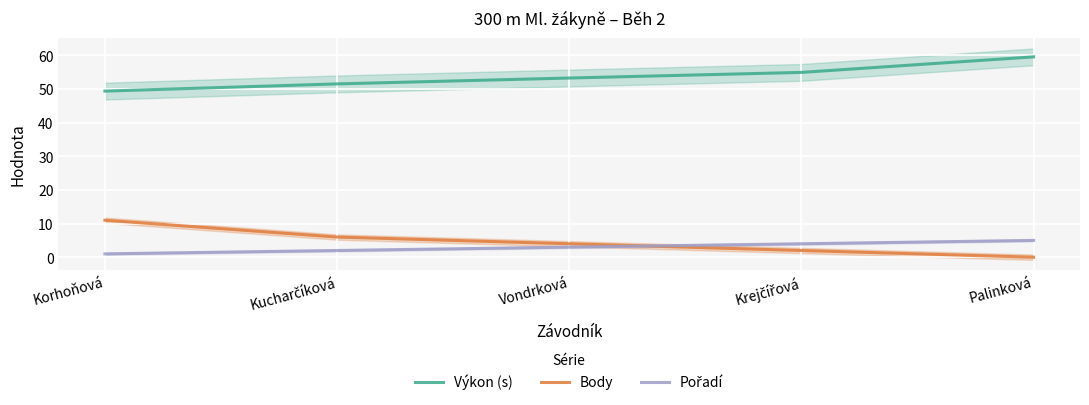

Count the Body values in the range 2 to 6.

3